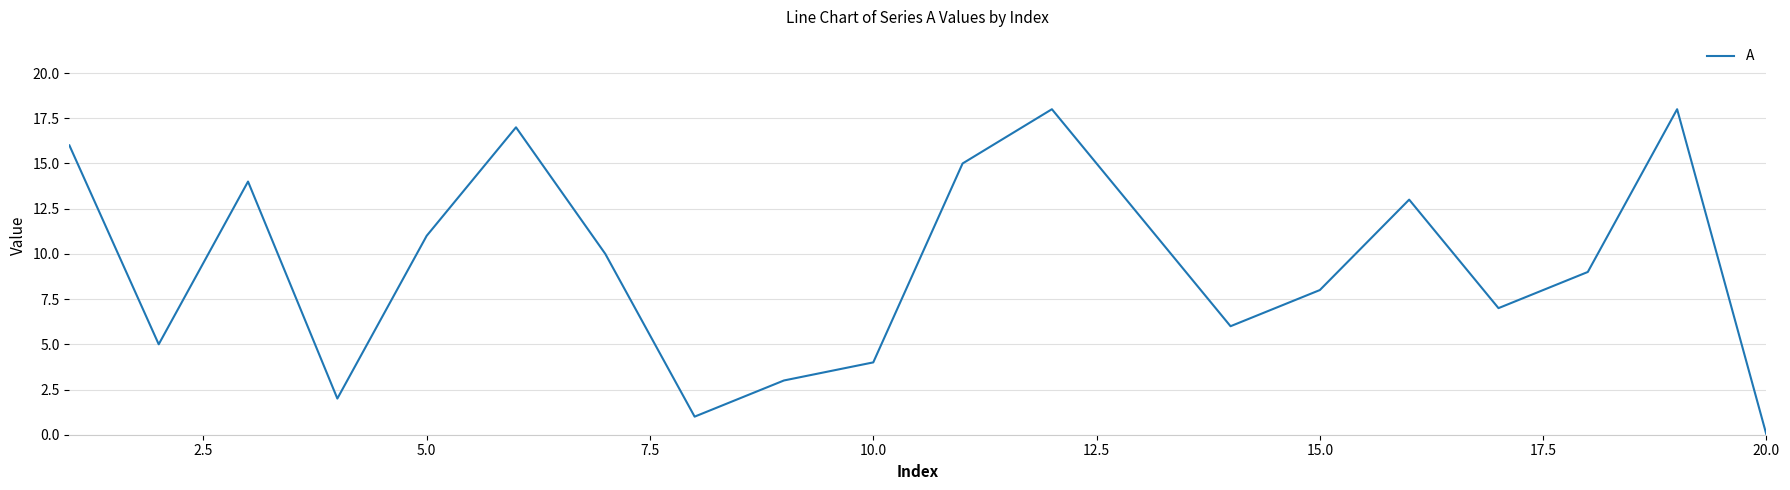

What is the greatest value displayed?

18